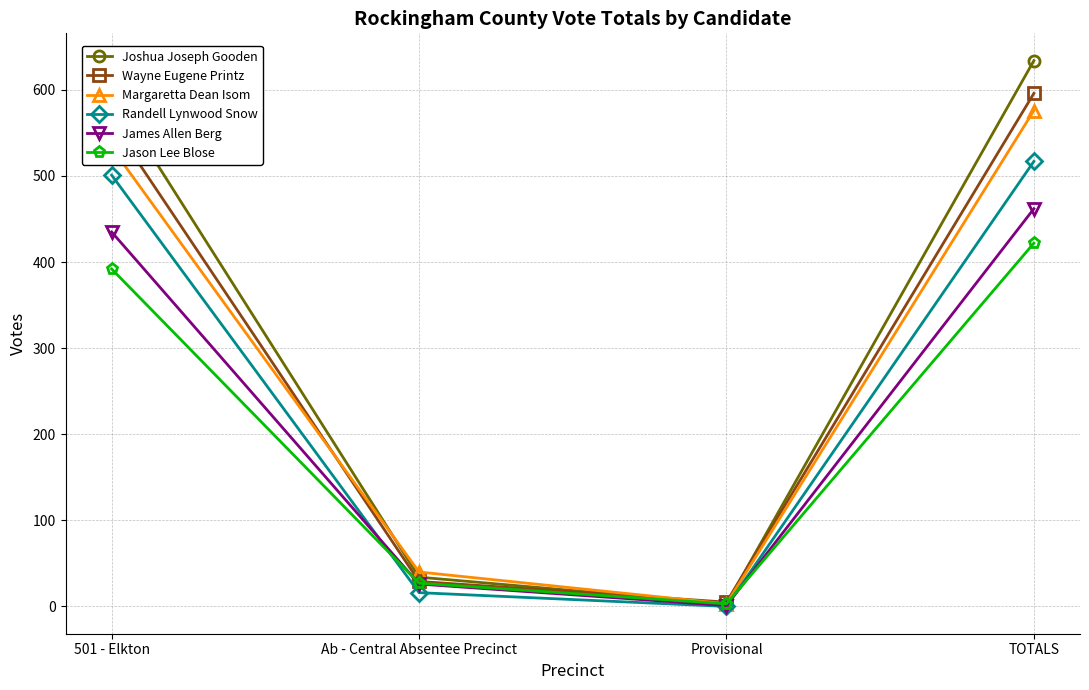

At which category is the sum across all series the highest?

TOTALS